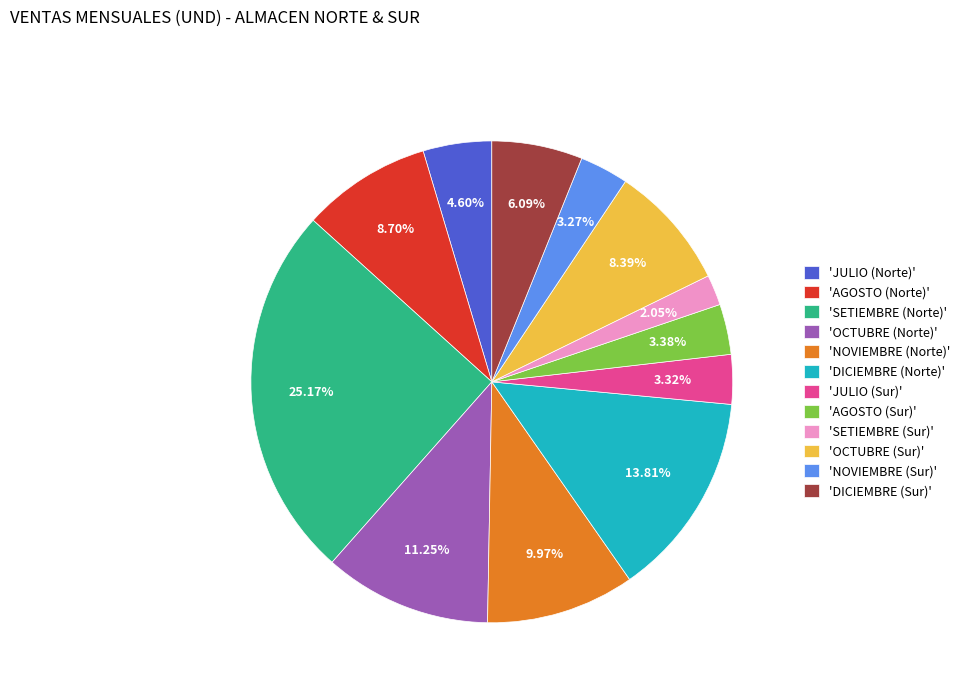

Count the number of slices in the pie.

12